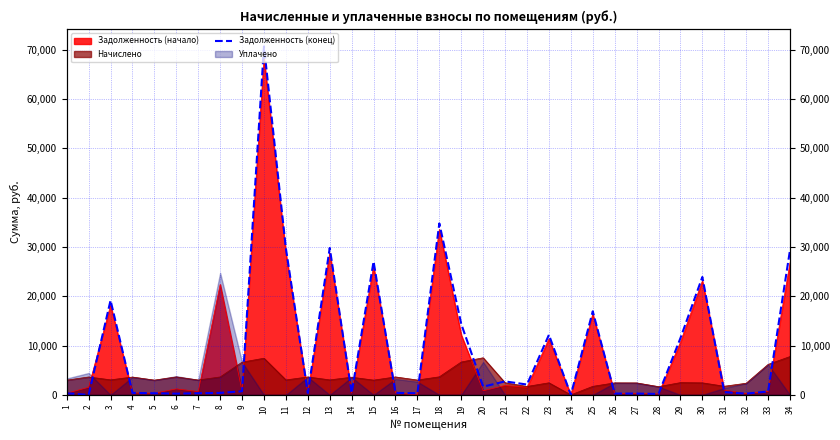

Where is the data nearest to the value 35341?

18